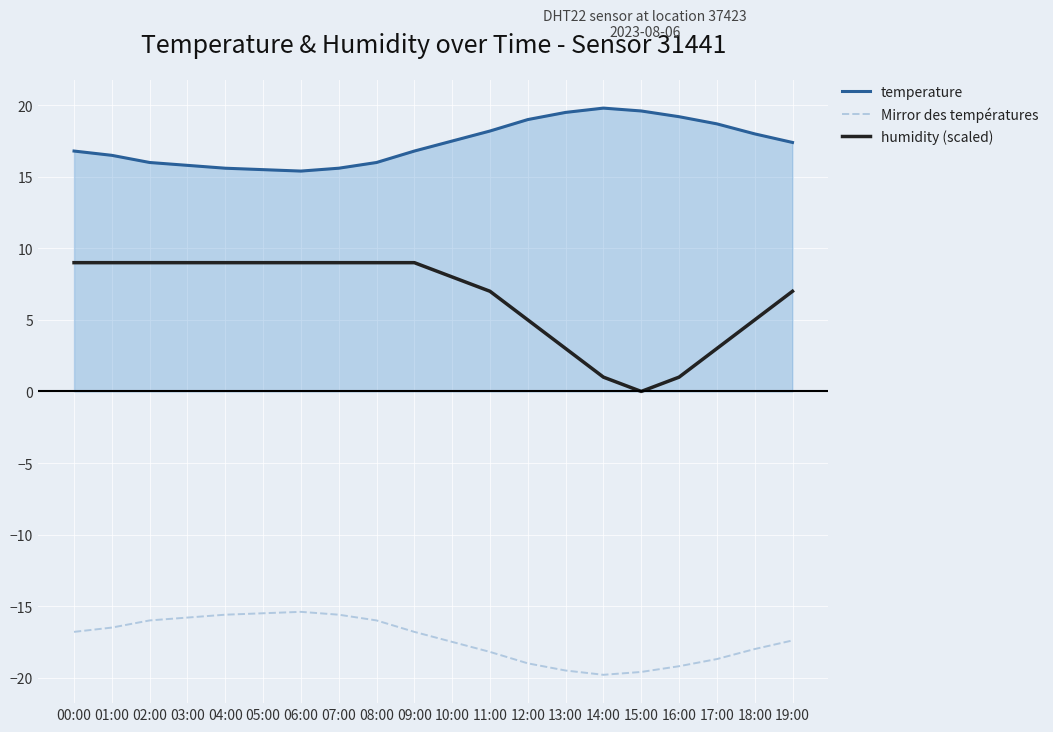

Does the chart have visible grid lines?

Yes